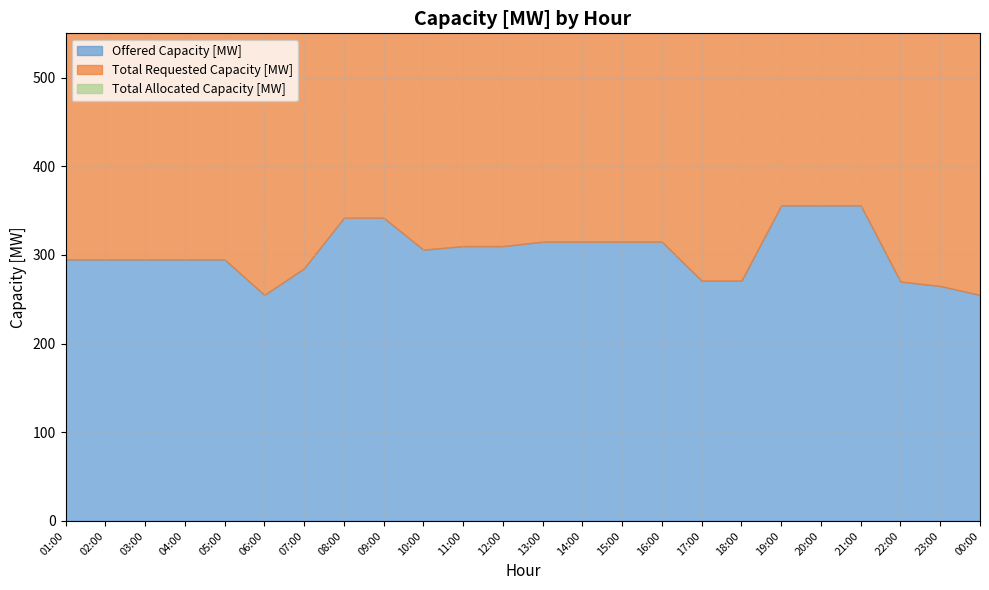

Which label corresponds to the smallest value in the chart?

06:00